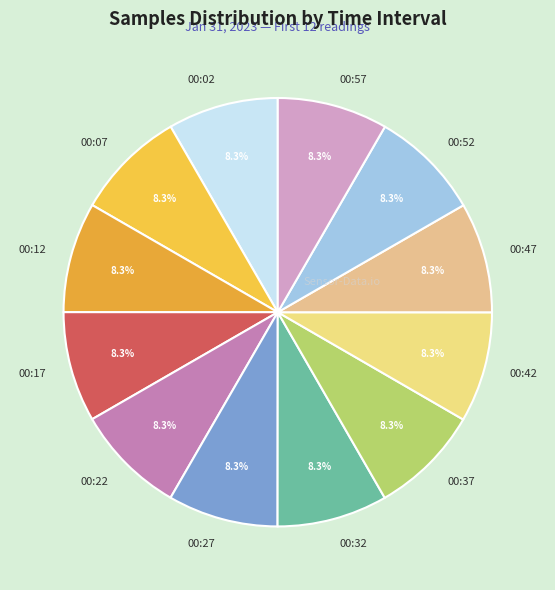

Does any single category account for the majority?

No